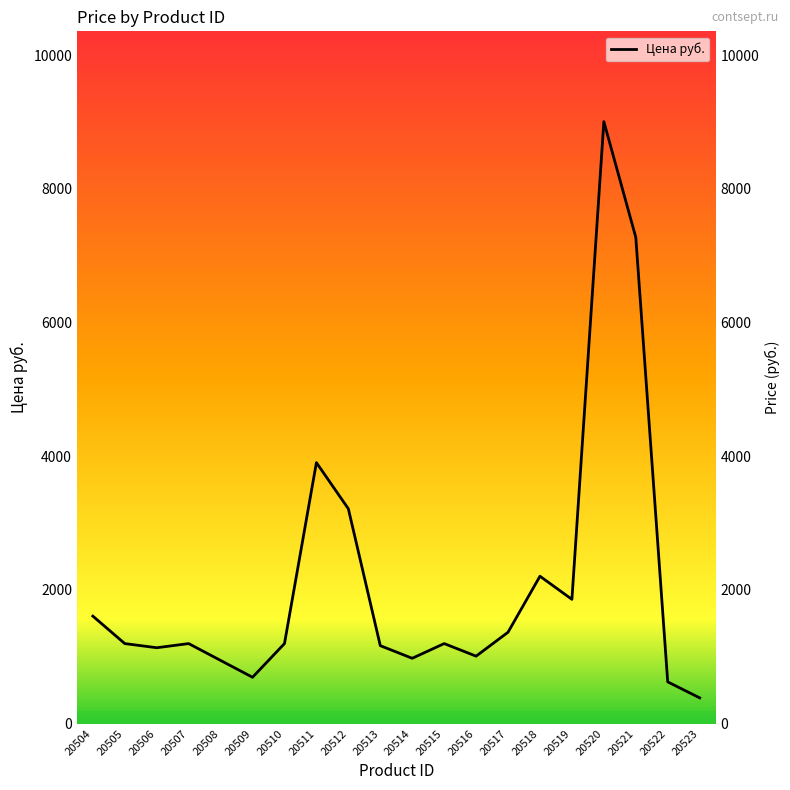

Rank the categories by value from lowest to highest.

20523, 20522, 20509, 20508, 20514, 20516, 20506, 20513, 20505, 20507, 20510, 20515, 20517, 20504, 20519, 20518, 20512, 20511, 20521, 20520